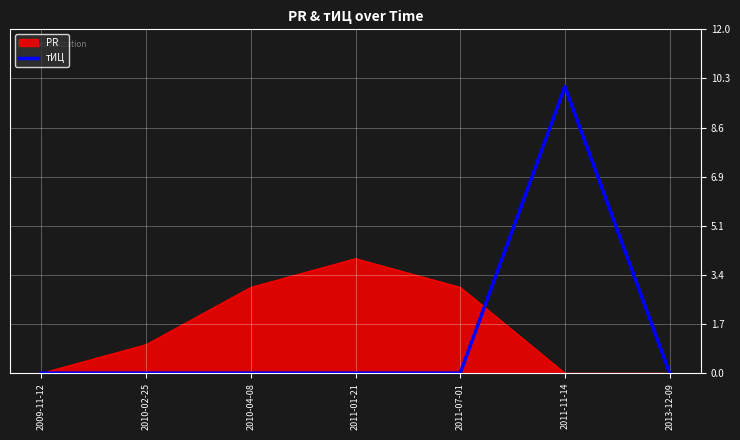

Is it true that тИЦ equals 10 at 2011-11-14?

True